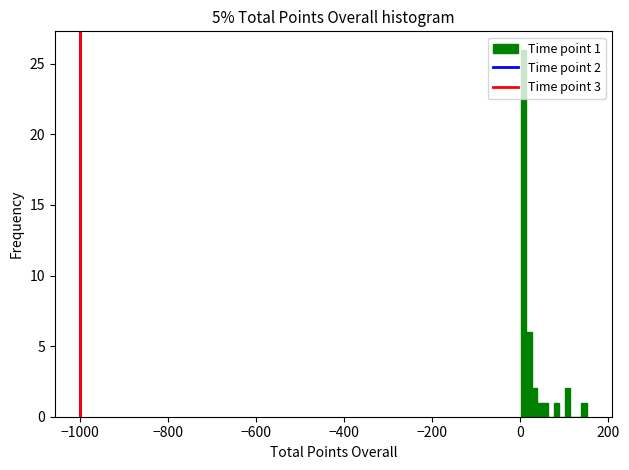

Around what value on the x-axis is the tallest bar? Give the approximate position of its centre, as read against the axis.

0